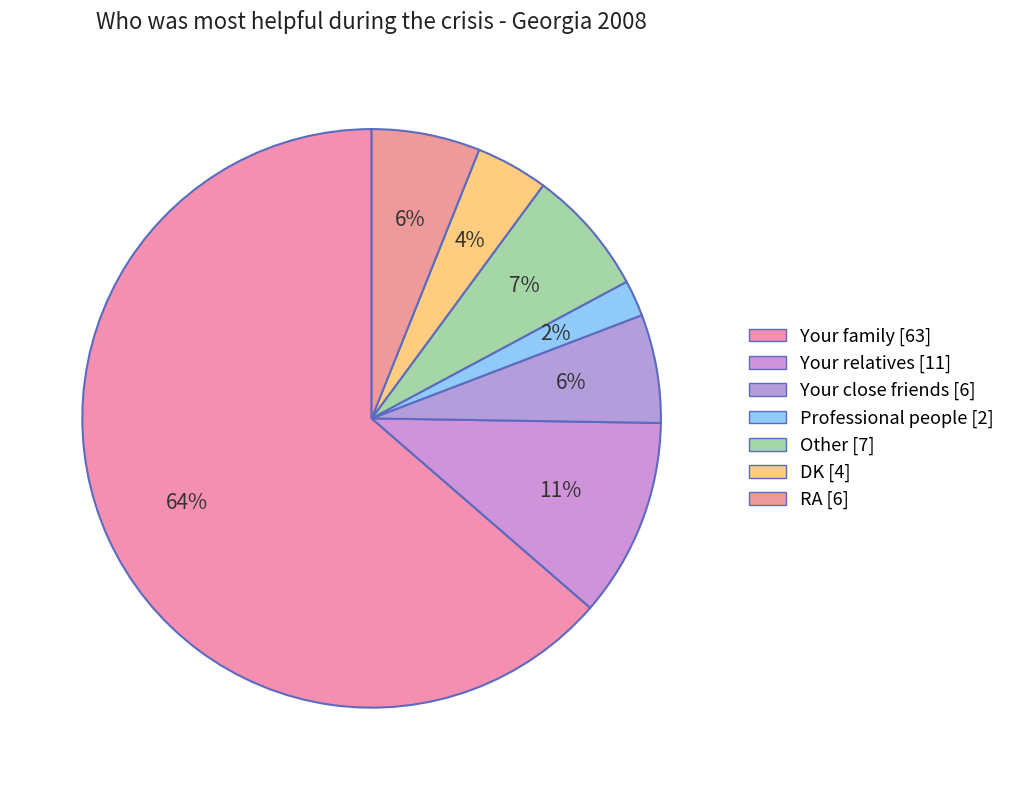

How many segments does this pie chart have?

7